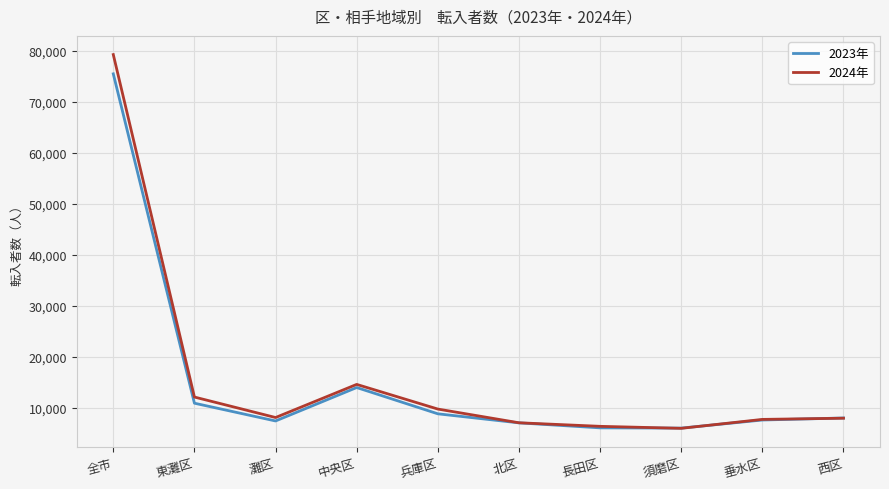

At which category does 2024年 reach its first local valley?

灘区